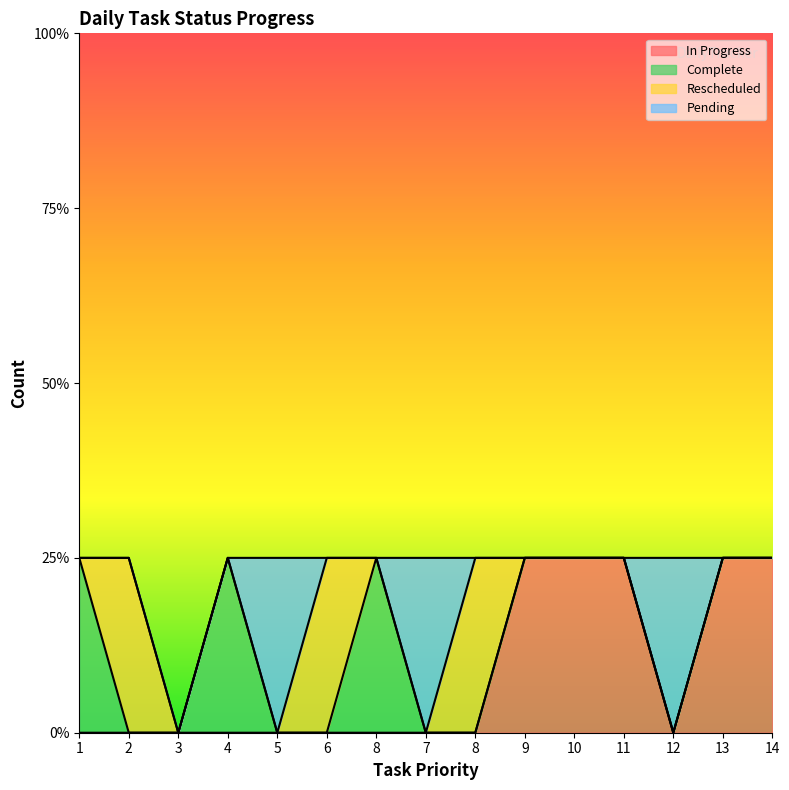

What is the label of the 10th point from the right?

6